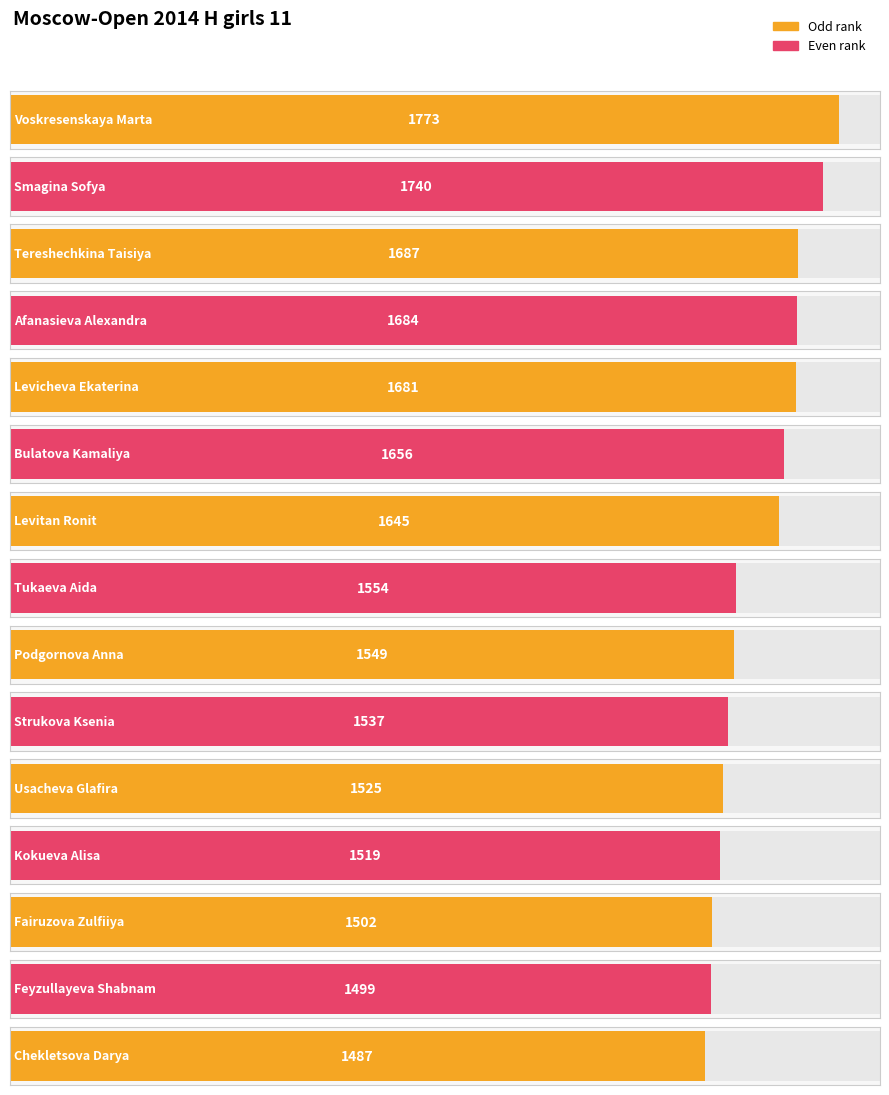

Is it true that the value at Tereshechkina Taisiya is 1031?

False